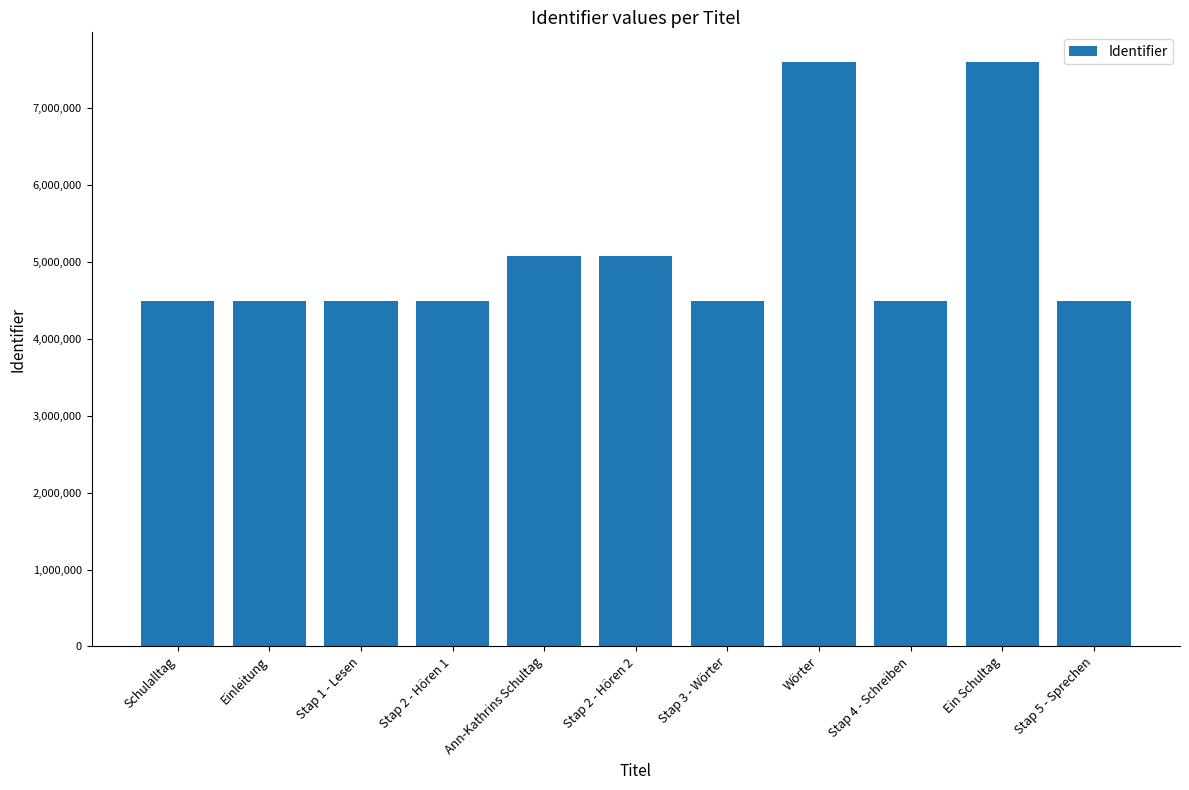

What is the greatest value displayed?

7610068